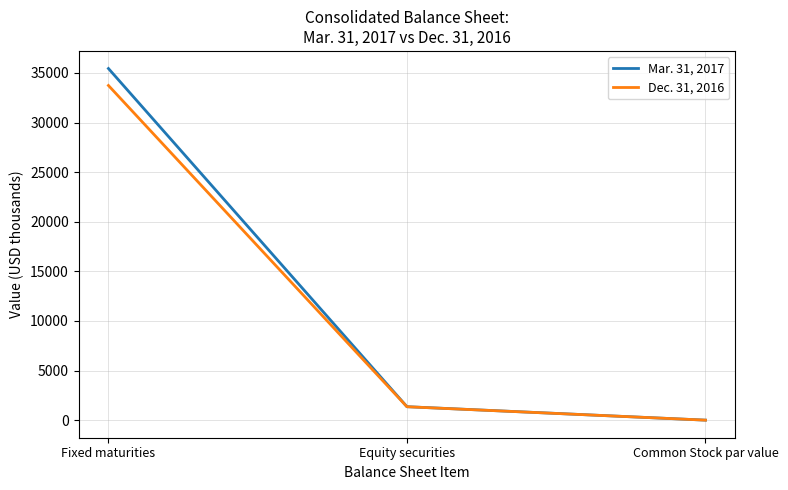

How many lines are shown in the chart?

2